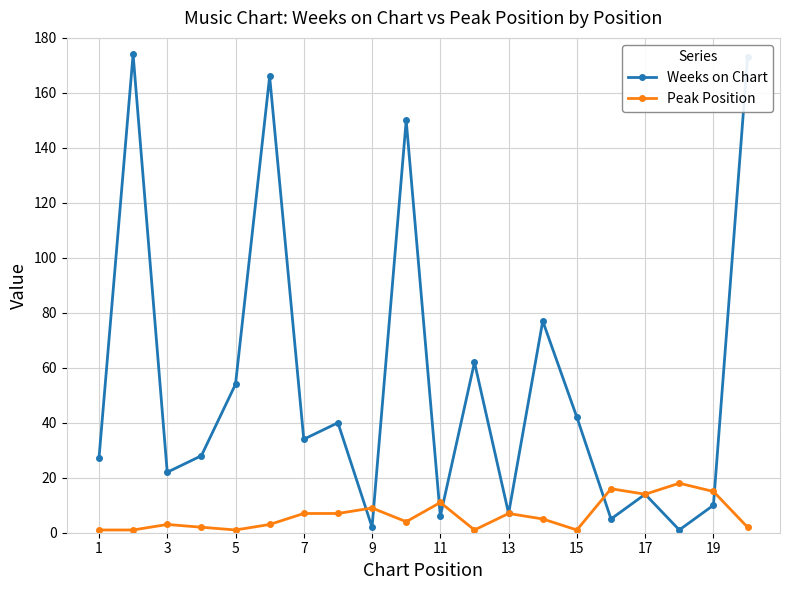

Which series has the widest spread of values?

Weeks on Chart